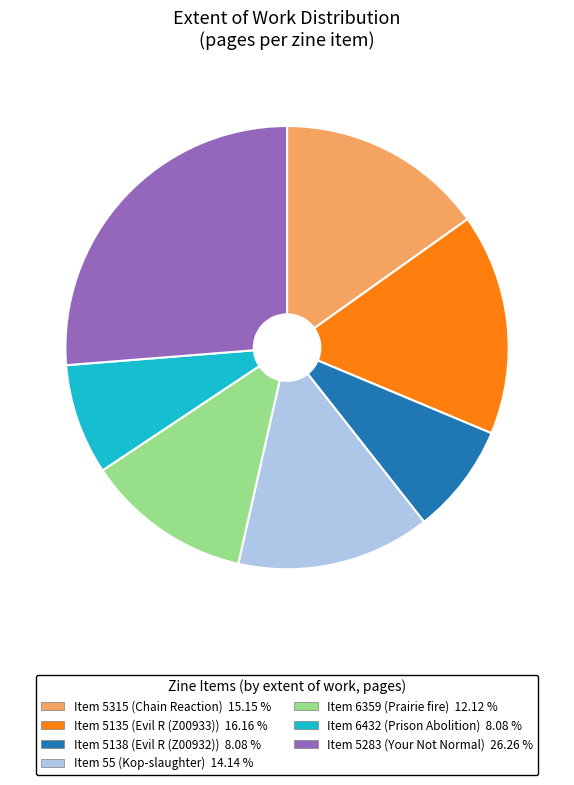

Does any single category account for the majority?

No